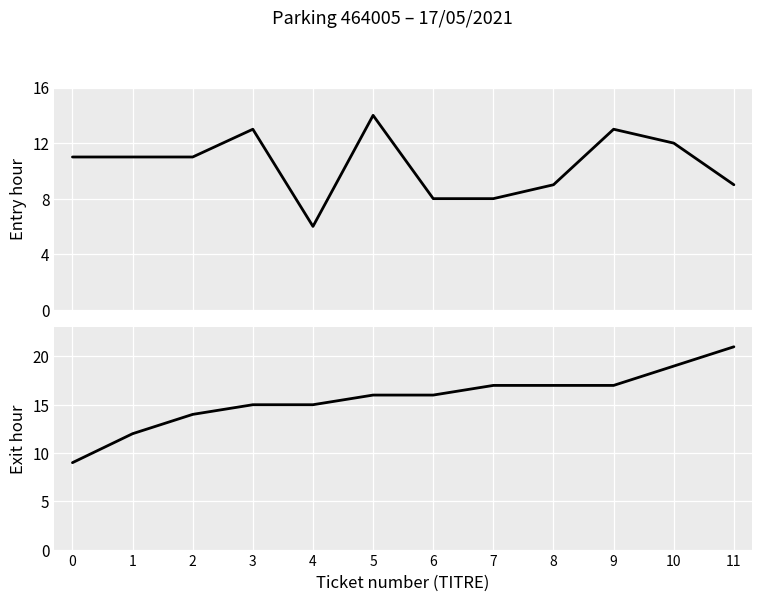

Reading right to left, what are all the values shown in this chart?

Entry hour: 11=9	10=12	9=13	8=9	7=8	6=8	5=14	4=6	3=13	2=11	1=11	0=11
Exit hour: 11=21	10=19	9=17	8=17	7=17	6=16	5=16	4=15	3=15	2=14	1=12	0=9